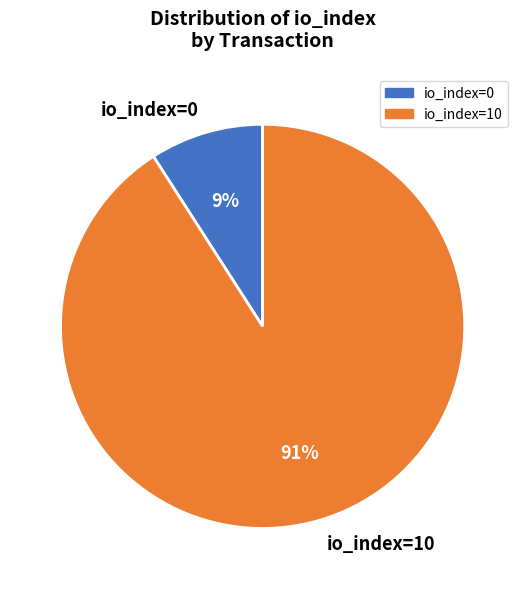

How many slices are in this pie chart?

2